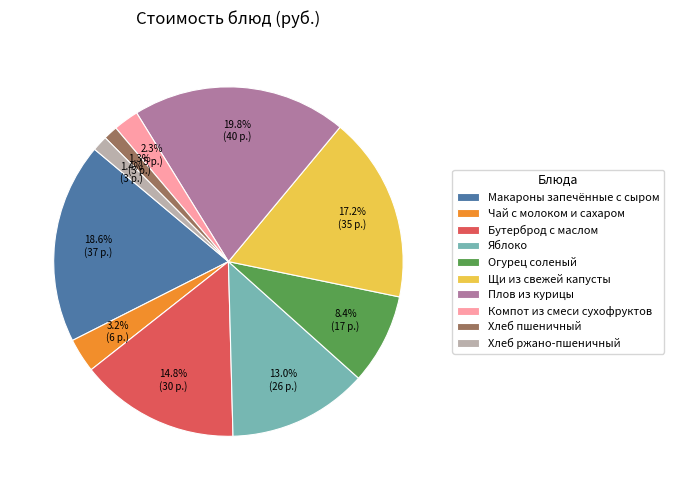

Is there any slice that represents more than half of the pie?

No